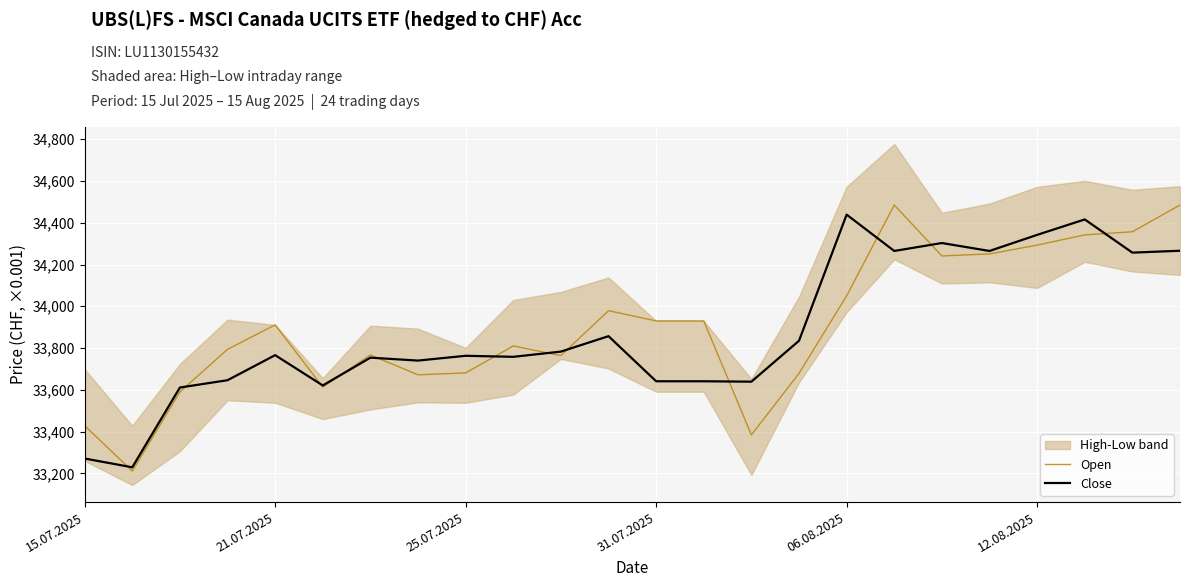

What is the total value across all series at 10?

67547